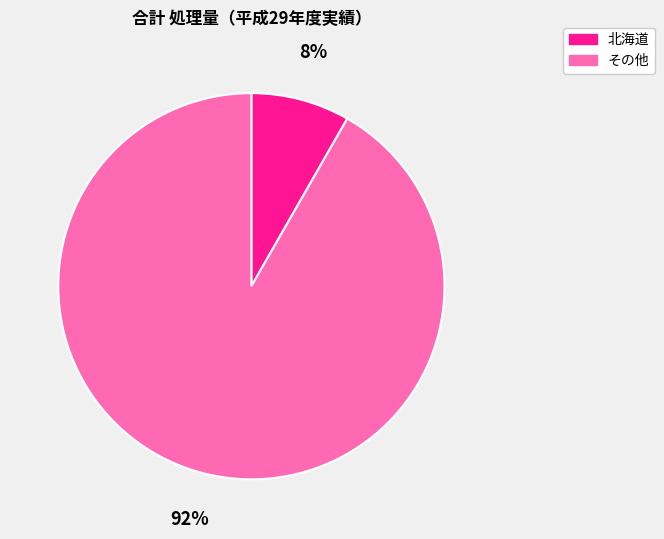

How many segments does this pie chart have?

2